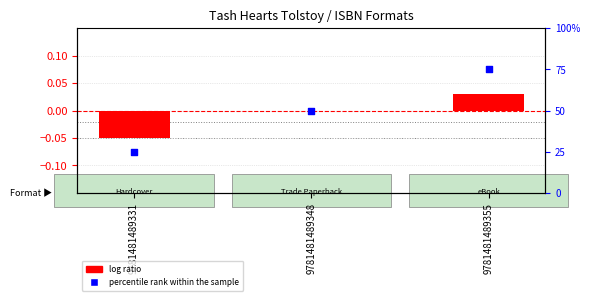

At which category is the sum across all series the highest?

9781481489355